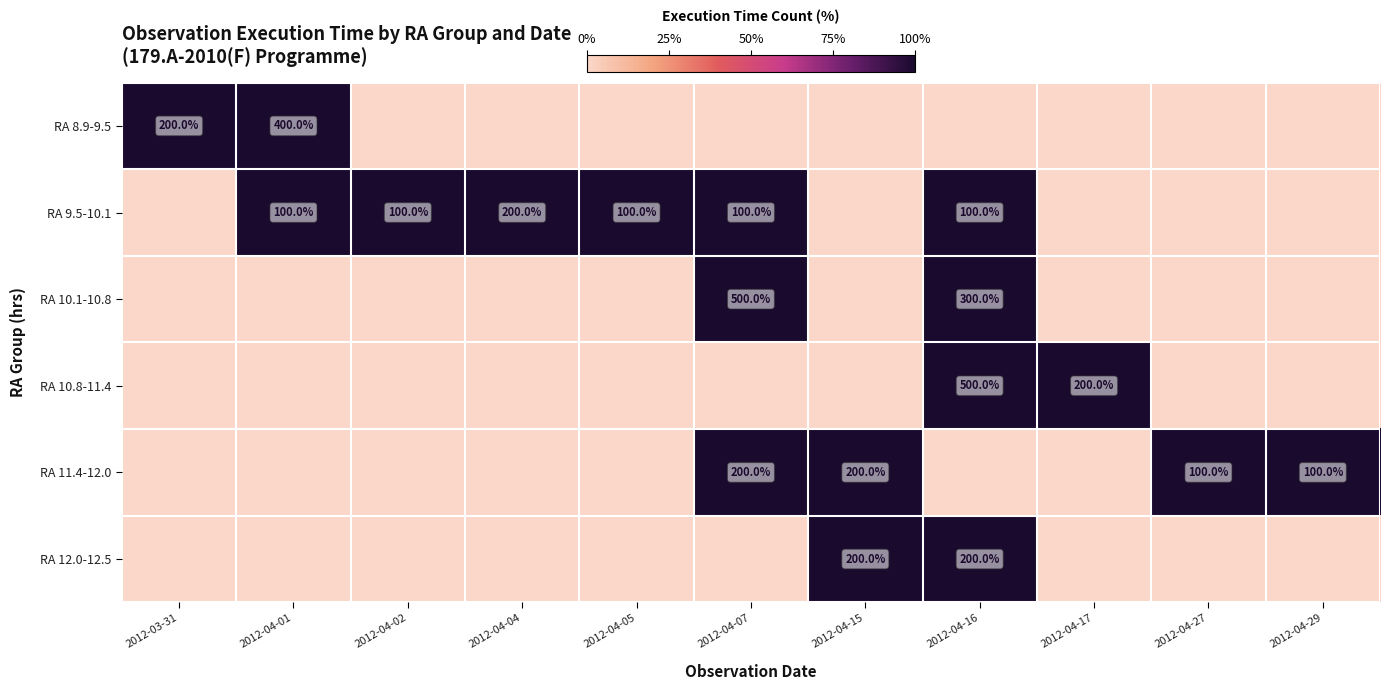

True or false: RA 12.0-12.5 has a value of 200 at 2012-04-15.

True